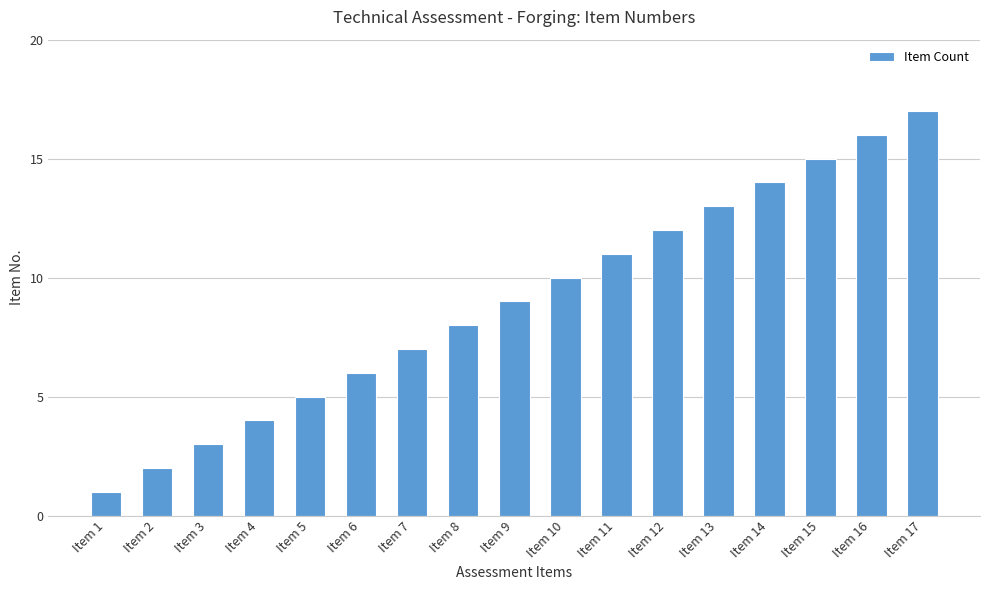

Reading left to right, extract all data points from this chart.

1	2	3	4	5	6	7	8	9	10	11	12	13	14	15	16	17